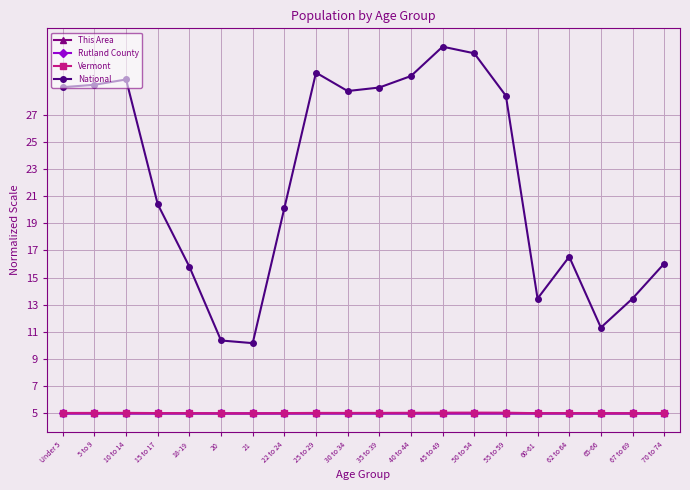

What position from the left is 21?

7